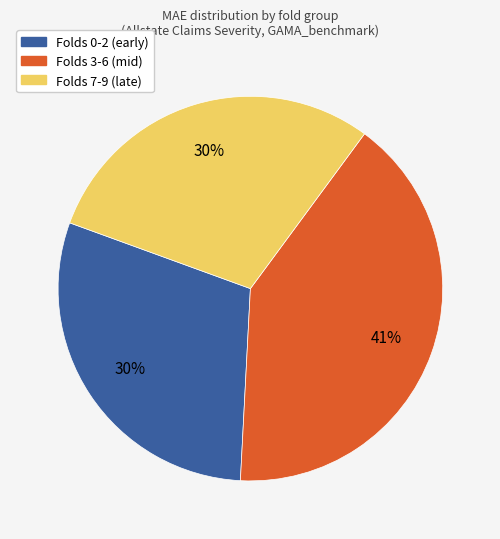

Is there a majority slice in this chart?

No